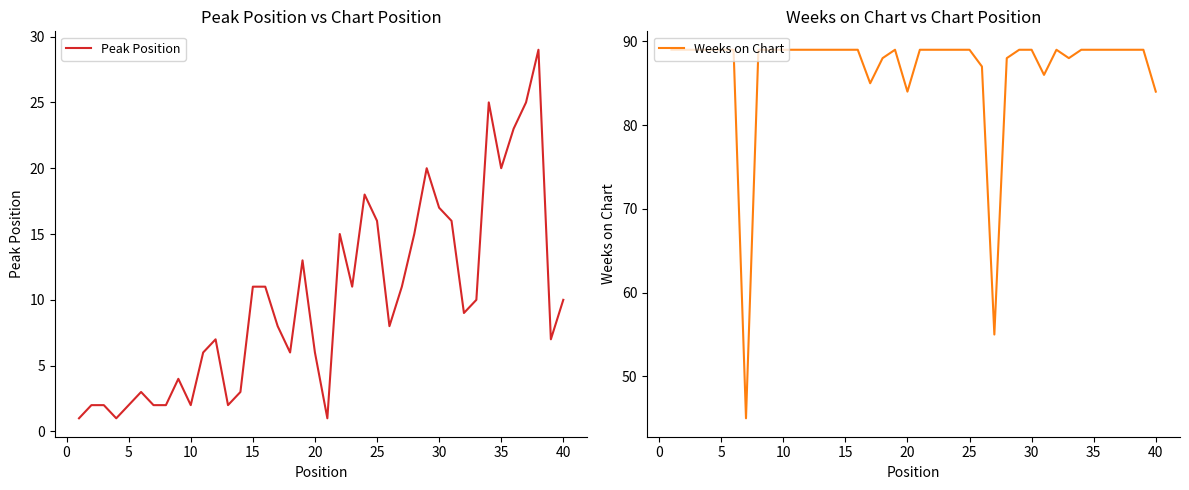

Is it true that Weeks on Chart equals 47 at 11?

False